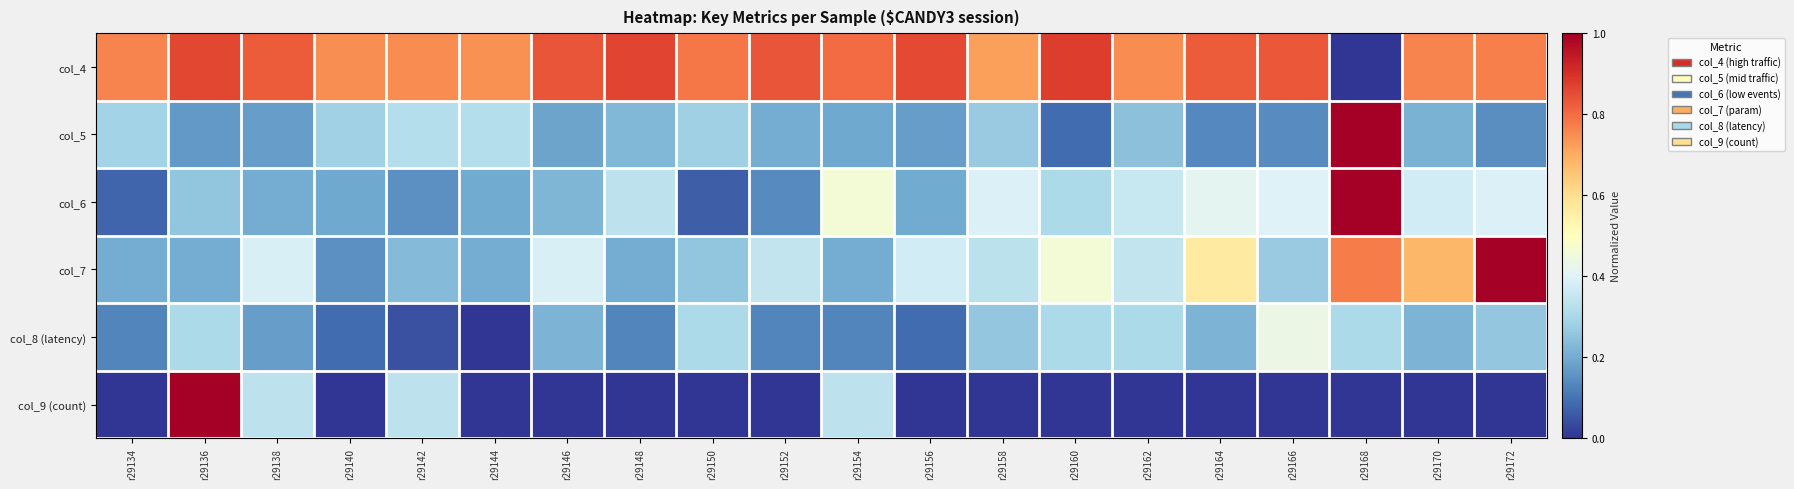

How many col_7 values are between 0 and 1?

20